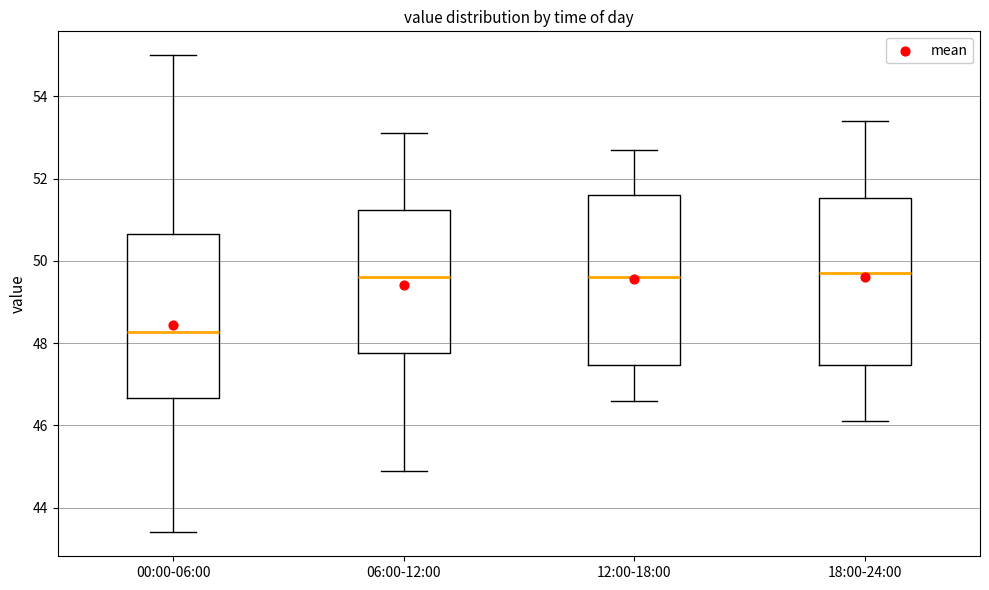

Reading left to right, read every box against the y-axis: the position of its median line, the range the box covers, and the ends of its whiskers. The values are not printed on the chart, so give them approximately, as read against the axis.

00:00-06:00: median 48.2, box 46.6 to 50.6, whiskers 43.4 to 55.0
06:00-12:00: median 49.6, box 47.8 to 51.2, whiskers 45.0 to 53.2
12:00-18:00: median 49.6, box 47.4 to 51.6, whiskers 46.6 to 52.8
18:00-24:00: median 49.8, box 47.4 to 51.6, whiskers 46.2 to 53.4